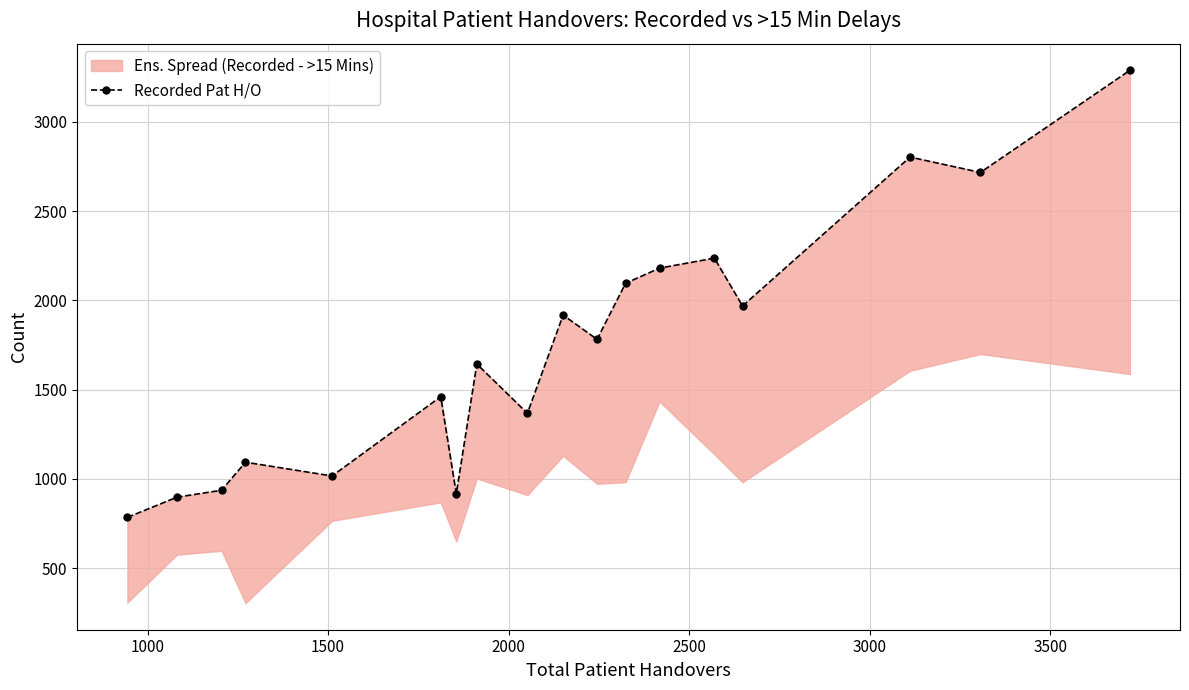

How many values are below 1782?

9